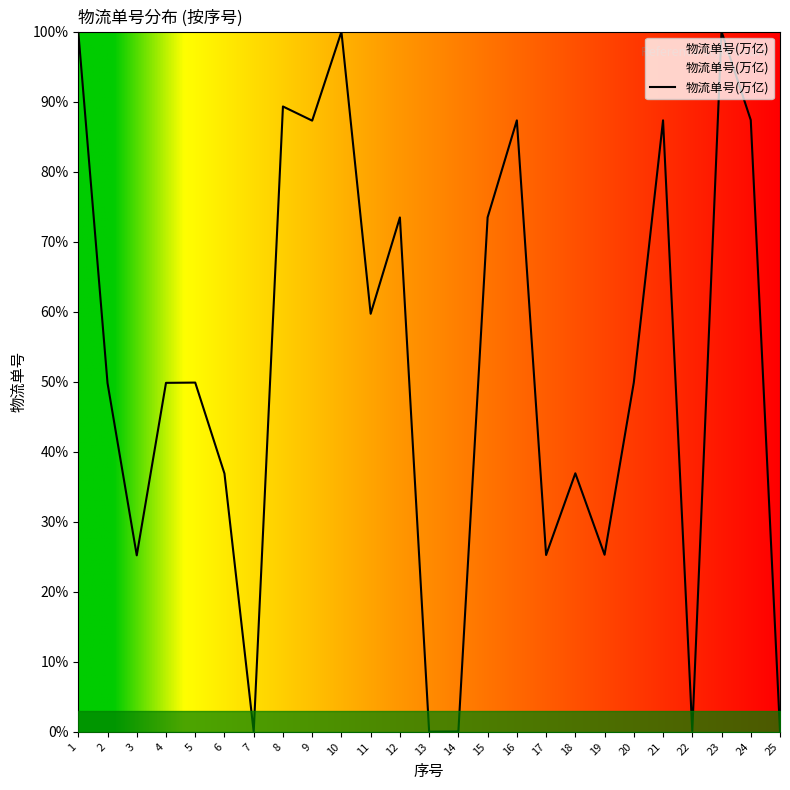

Where does the data first go above 49?

1